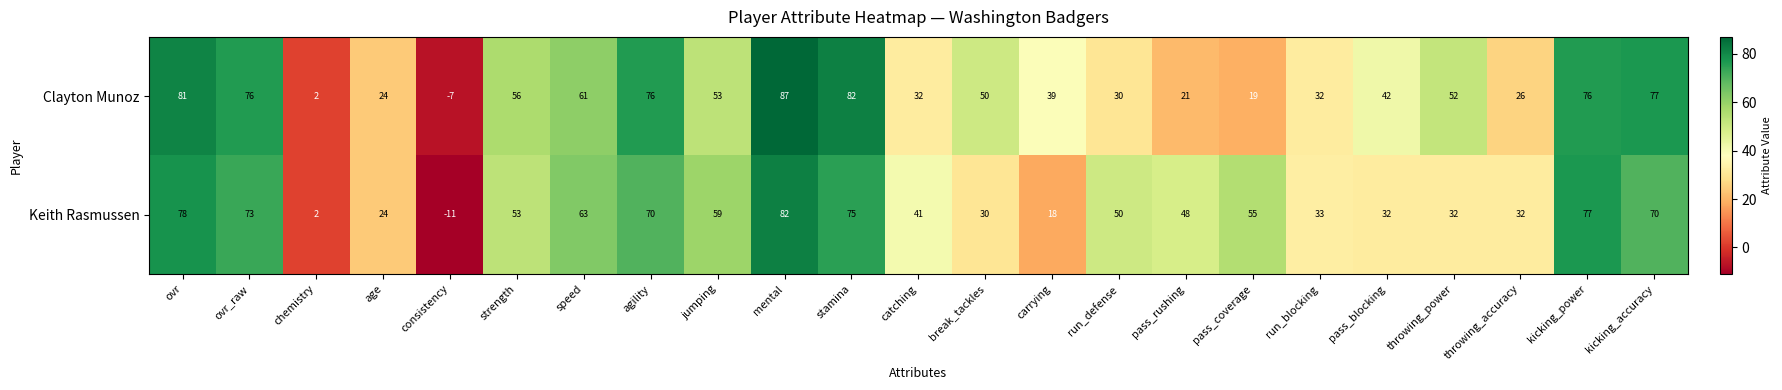

What is the total value across all series at pass_rushing?

69